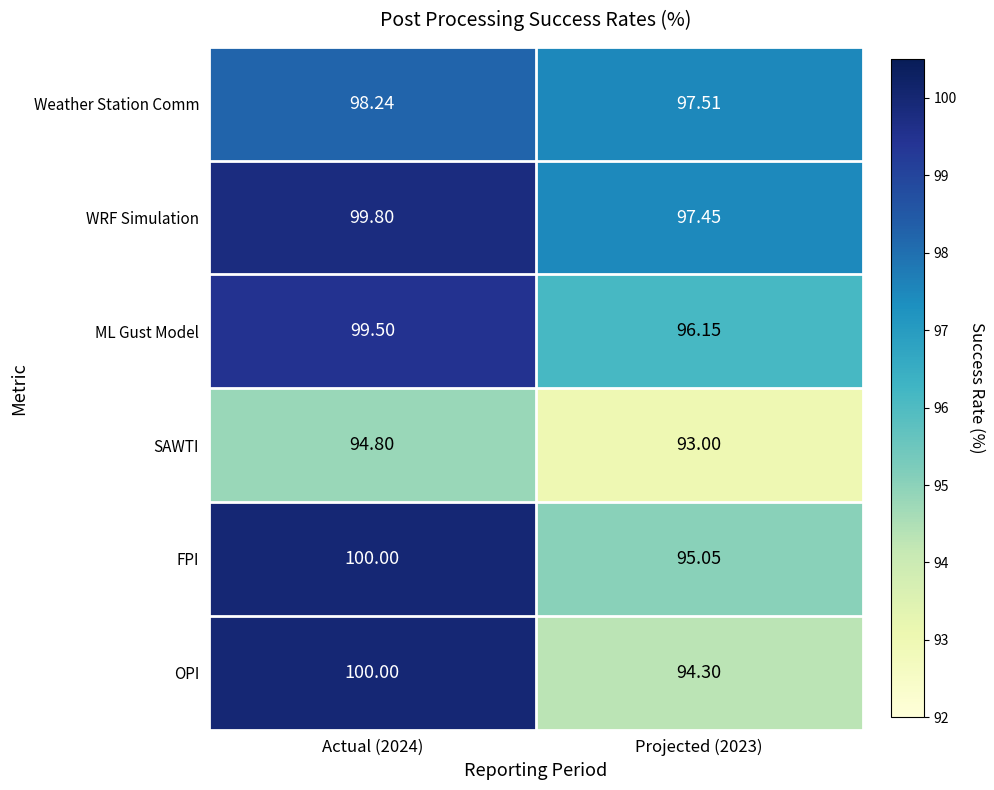

Rank the series at Projected (2023) from lowest to highest value.

SAWTI, OPI, FPI, ML Gust Model, WRF Simulation, Weather Station Comm